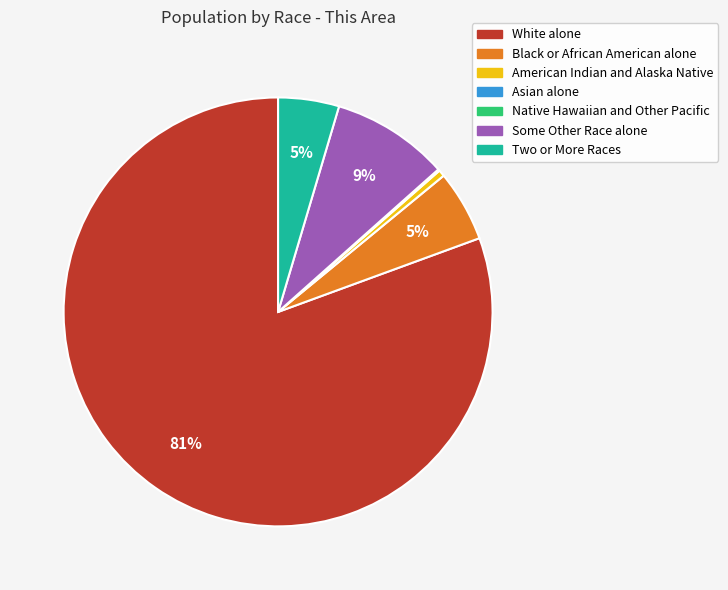

Which slice is the largest?

White alone